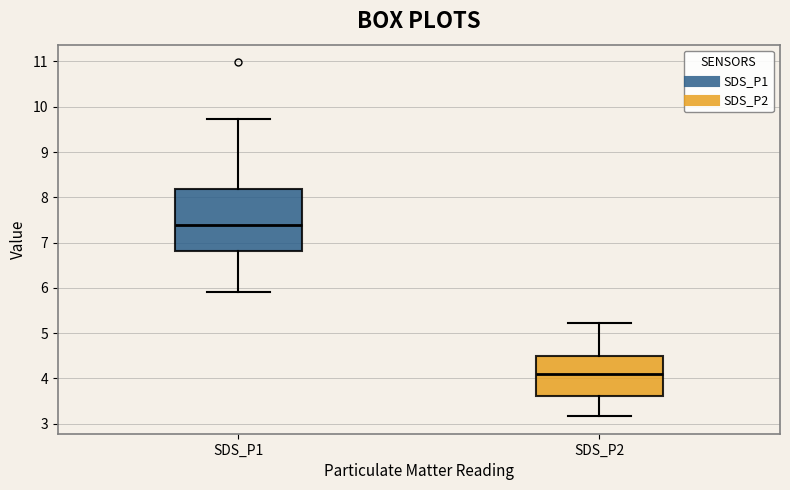

Which box has the highest median line?

SDS_P1